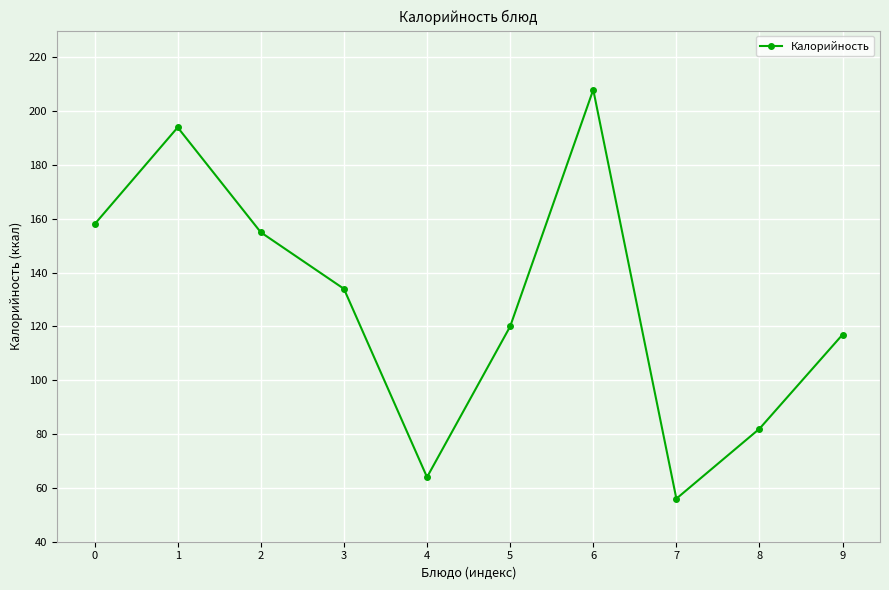

Is this an area chart (filled region under the line)?

No